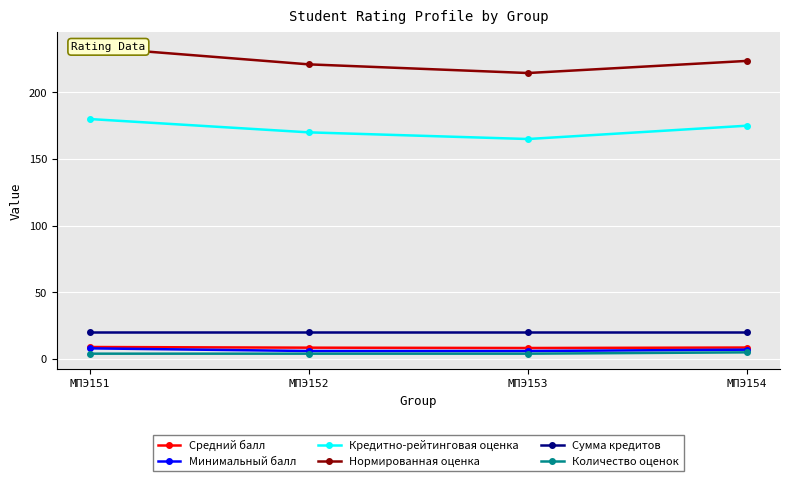

Which has a higher value, МПЭ153 or МПЭ152?

МПЭ152